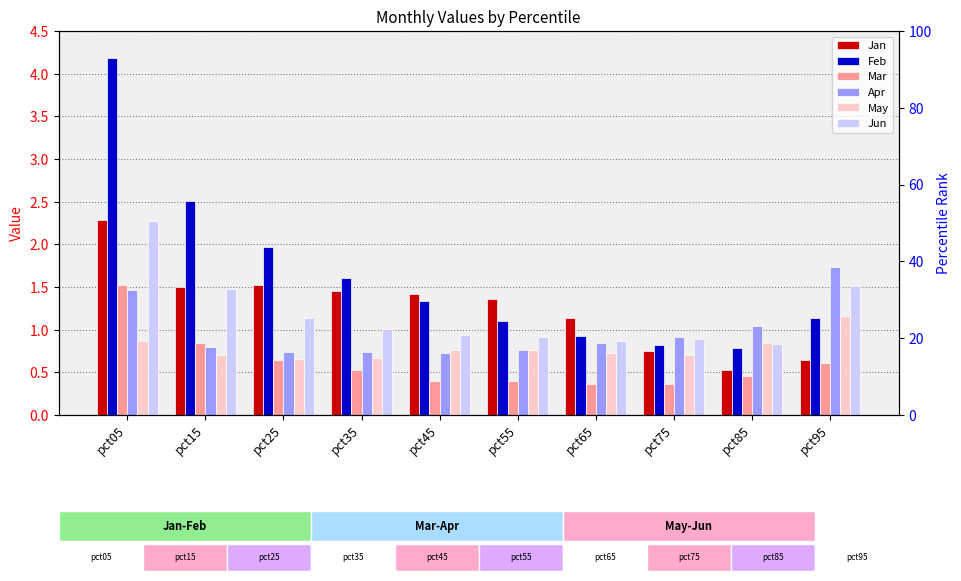

Reading left to right, list all the values displayed in this chart.

Jan: 2.3	1.5	1.5	1.4	1.4	1.4	1.1	0.8	0.5	0.6
Feb: 4.2	2.5	2.0	1.6	1.3	1.1	0.9	0.8	0.8	1.1
Mar: 1.5	0.8	0.6	0.5	0.4	0.4	0.4	0.4	0.5	0.6
Apr: 1.5	0.8	0.7	0.7	0.7	0.8	0.8	0.9	1.0	1.7
May: 0.9	0.7	0.7	0.7	0.8	0.8	0.7	0.7	0.8	1.2
Jun: 2.3	1.5	1.1	1.0	0.9	0.9	0.9	0.9	0.8	1.5